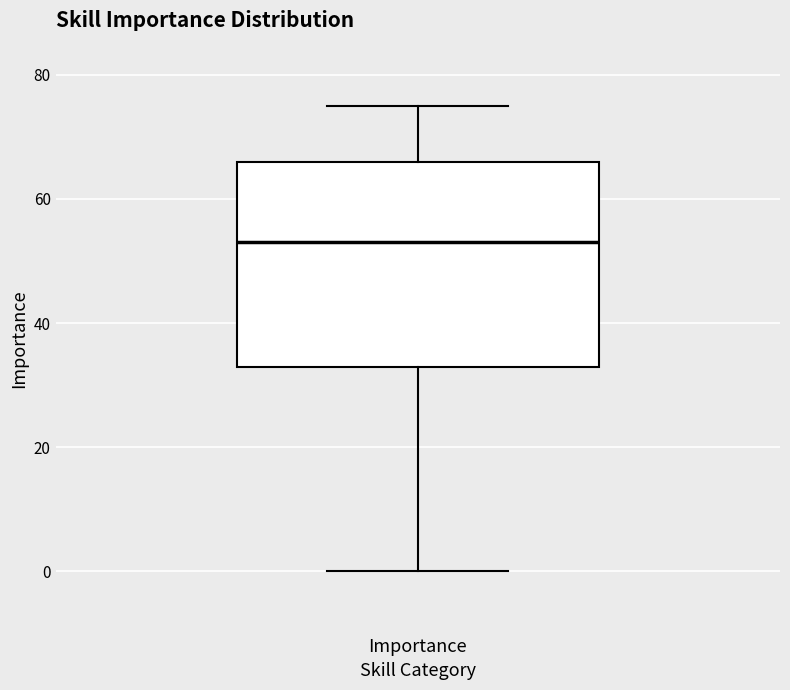

Transcribe this box plot: give where the median line is, the range the box spans, and where the two whiskers end, as read against the y-axis. The values are not printed on the chart, so give them approximately, as read against the axis.

median 54, box 34 to 66, whiskers 0 to 76